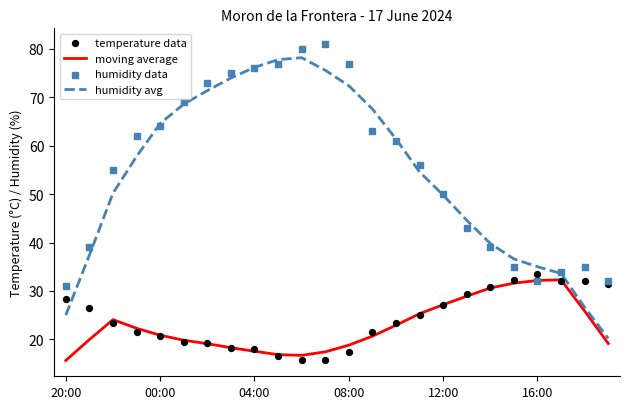

At how many categories does at least one series exceed 69?

7